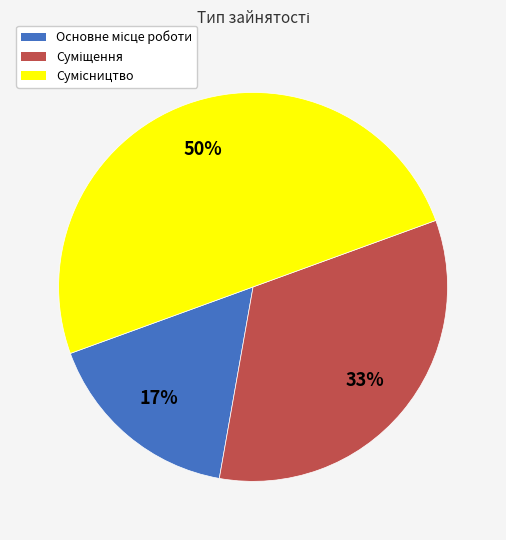

To the nearest percent, what is the average slice percentage?

33%